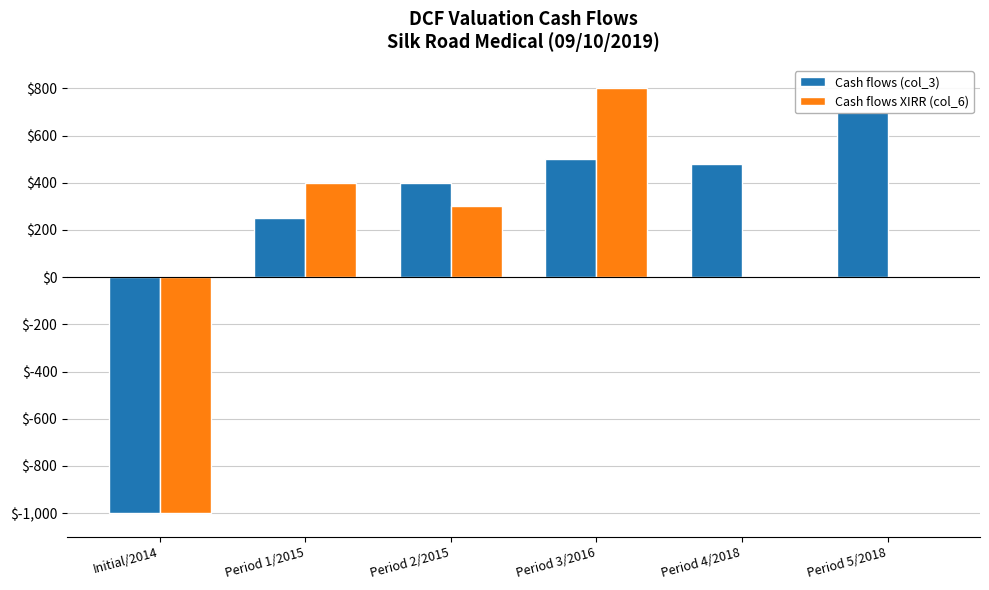

Rank the series by their maximum value, from highest to lowest.

Cash flows XIRR (col_6), Cash flows (col_3)